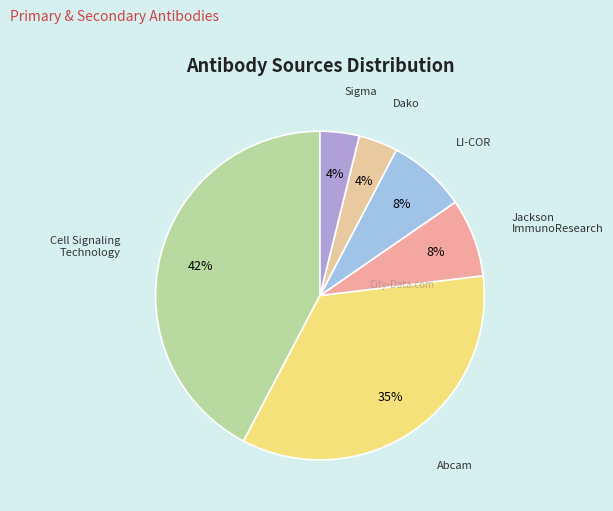

Is the sum of Jackson ImmunoResearch and Abcam greater than half?

No